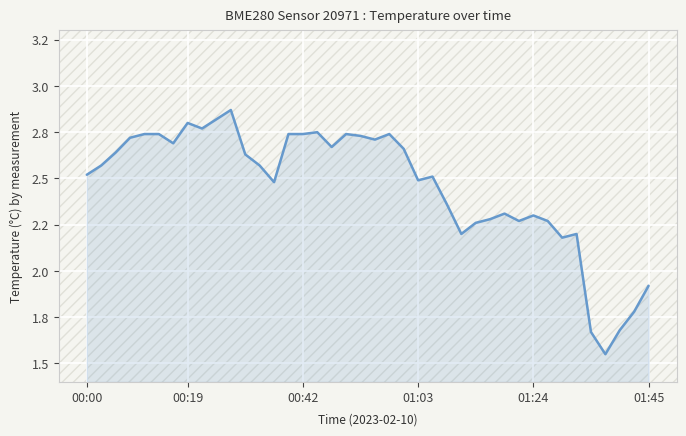

What is the change in value from 00:00 to 11?

+0.1